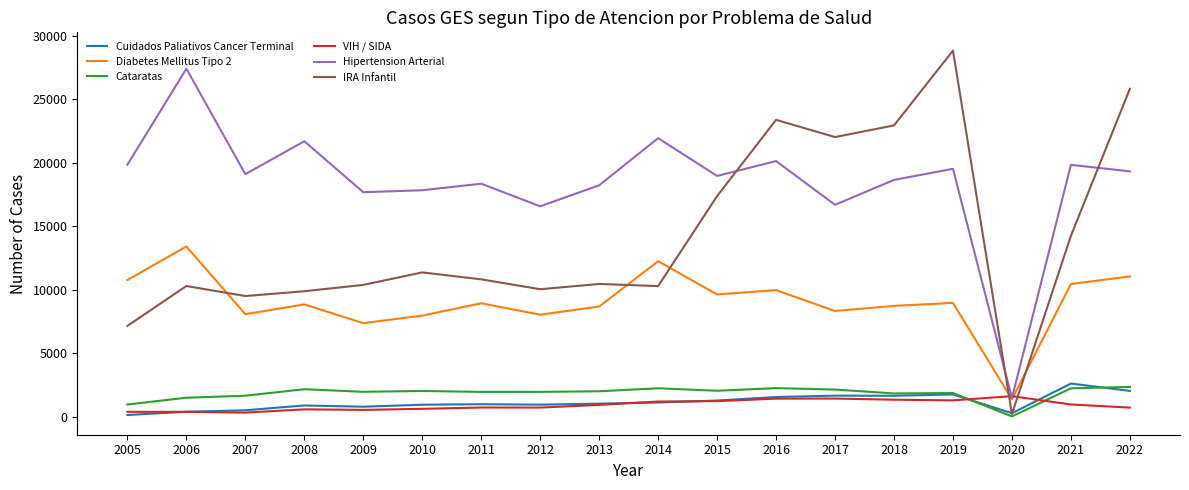

Where do IRA Infantil and Hipertension Arterial first cross each other?

2015 and 2016